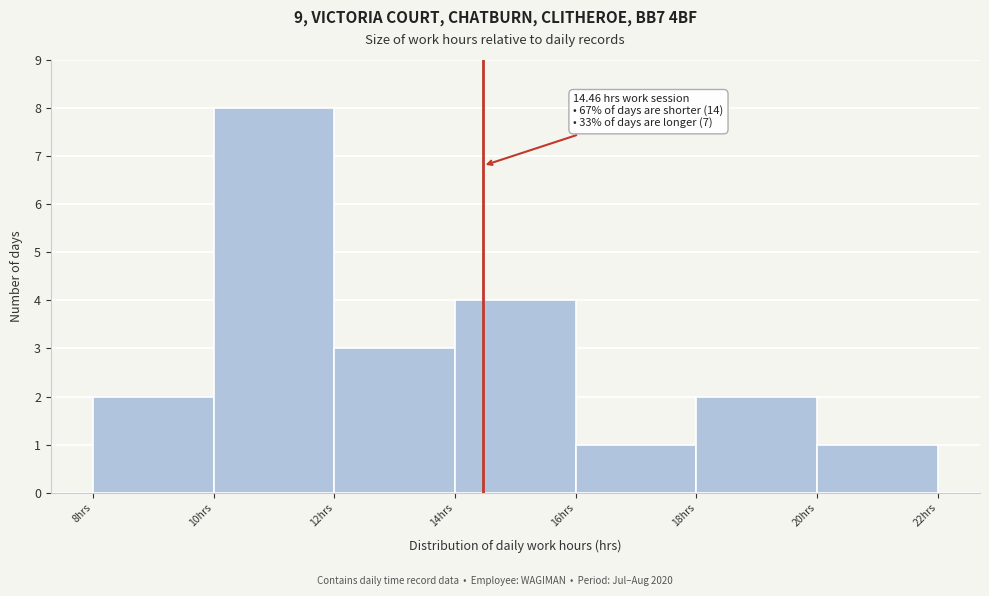

Over which range of the x-axis is the bar tallest?

10 to 12